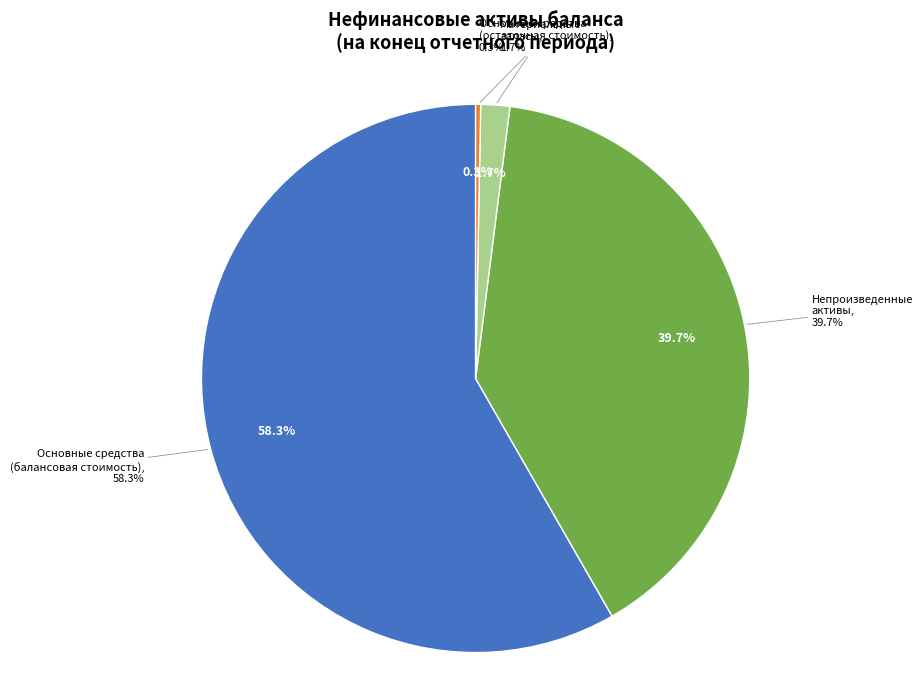

What is the change in value from Непроизведенные
активы to Нематериальные
активы?

-8114611.6